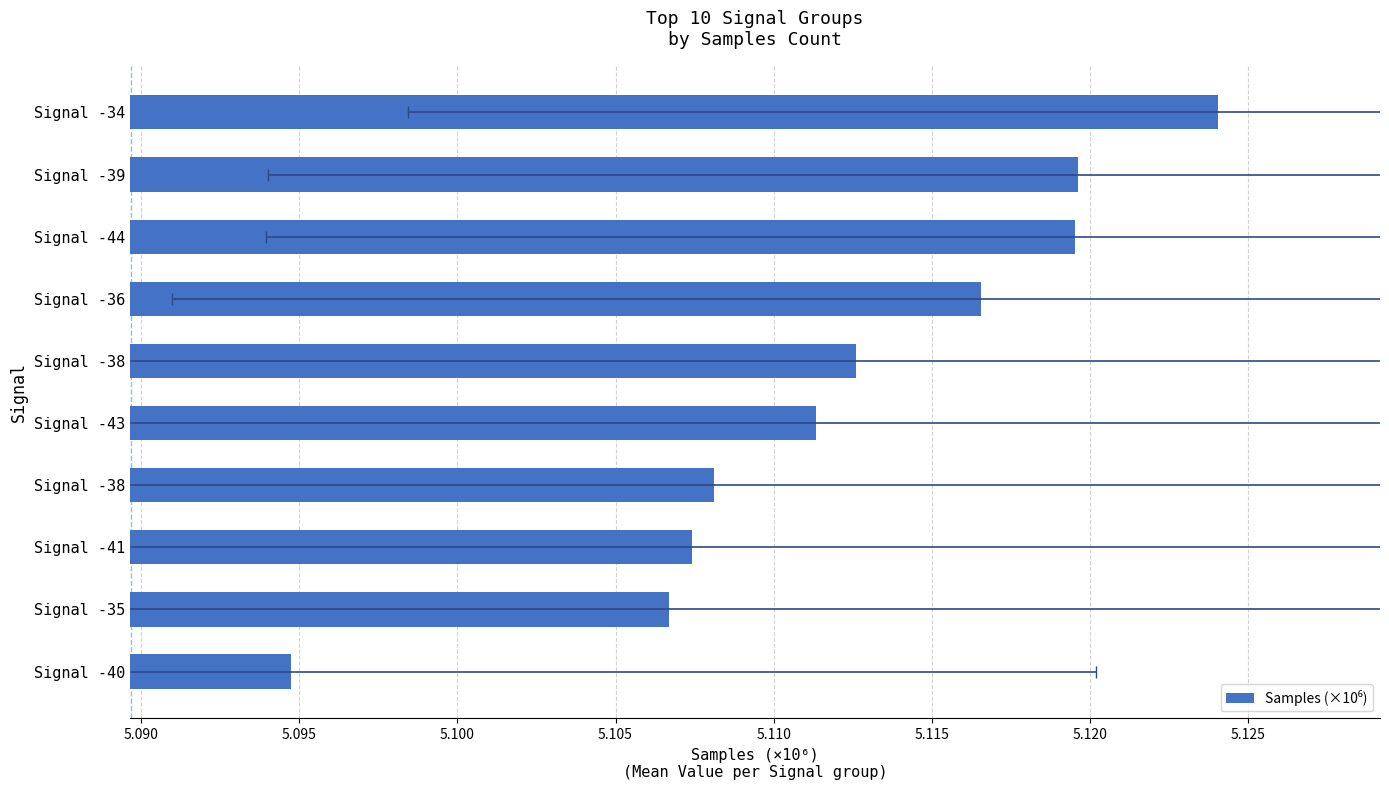

True or false: the data shows 1.1 at 5.105.

False